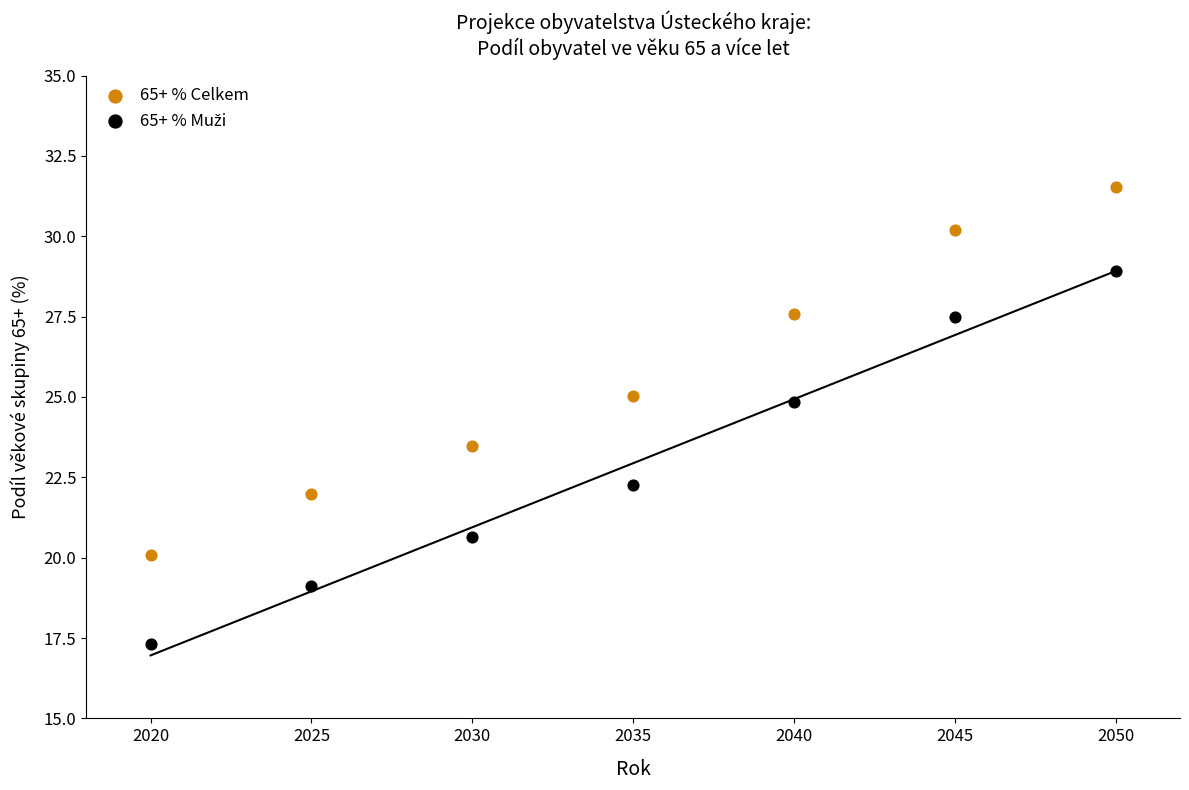

Which series reaches the maximum Y coordinate?

65+ % Celkem